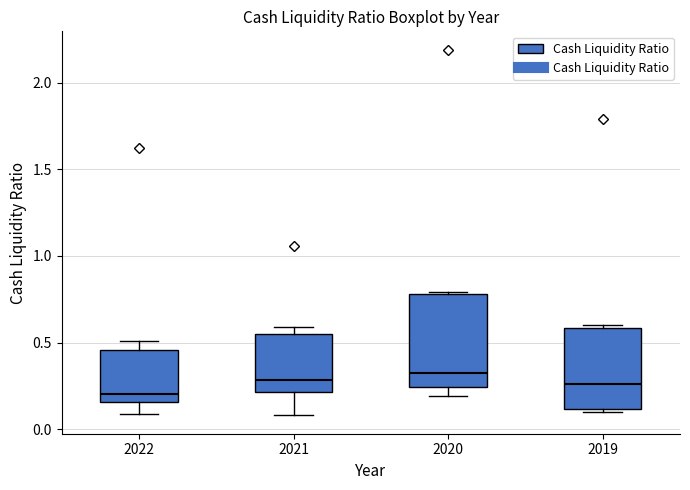

Reading left to right, transcribe this box plot: for each box, give where its median line is, the range the box spans, and where its two whiskers end, as read against the y-axis. The values are not printed on the chart, so give them approximately, as read against the axis.

2022: median 0.20, box 0.15 to 0.45, whiskers 0.10 to 0.50
2021: median 0.30, box 0.20 to 0.55, whiskers 0.10 to 0.60
2020: median 0.35, box 0.25 to 0.80, whiskers 0.20 to 0.80
2019: median 0.25, box 0.10 to 0.60, whiskers 0.10 (just below the box's lower edge) to 0.60 (just above the box's upper edge)